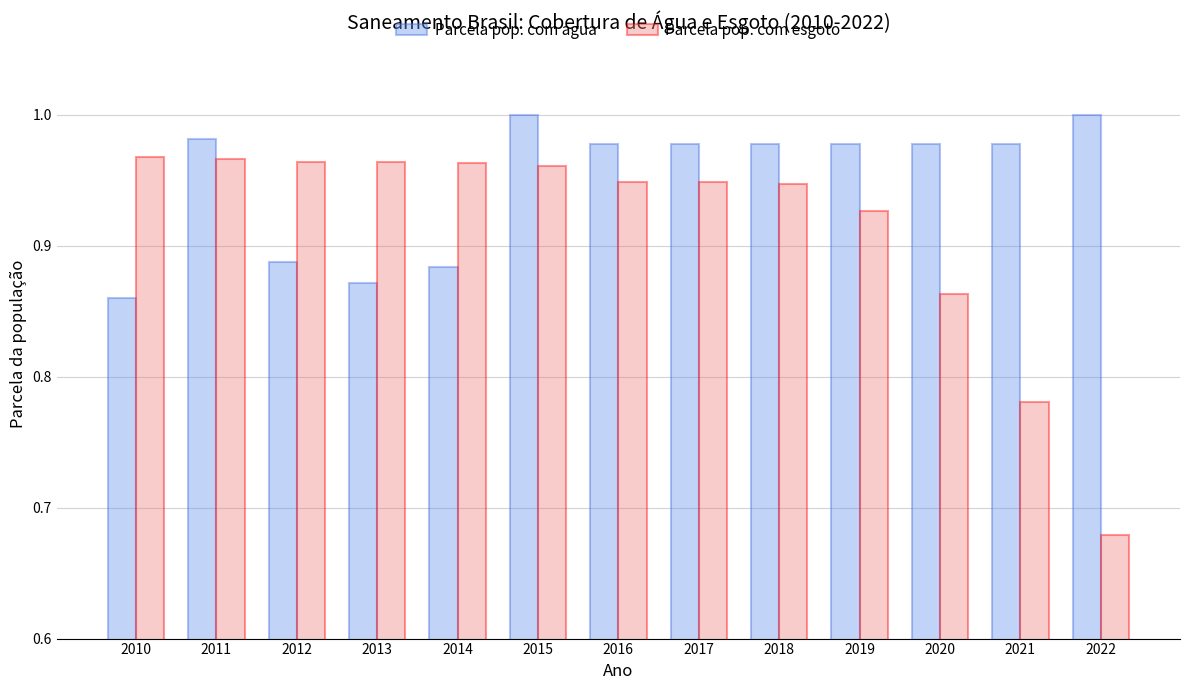

Count the Parcela pop. com agua values in the range 0 to 1.

13